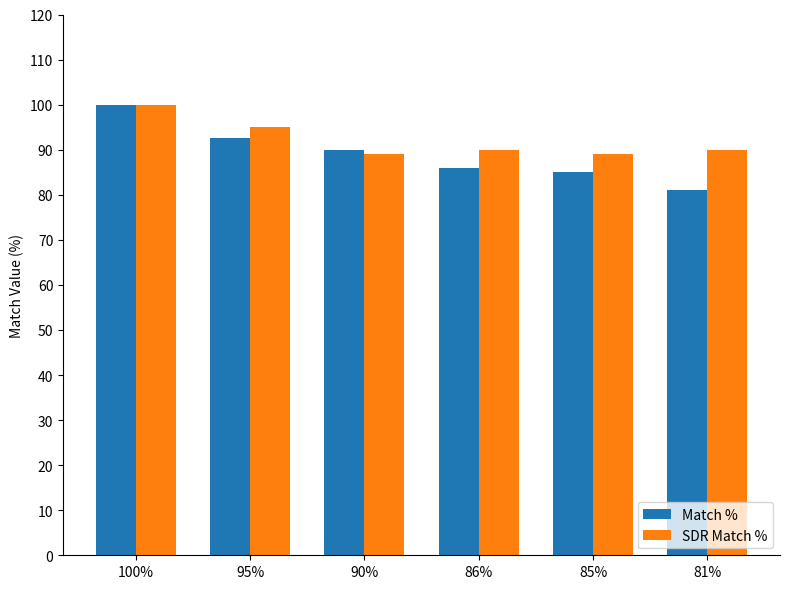

What position from the right is 85%?

2